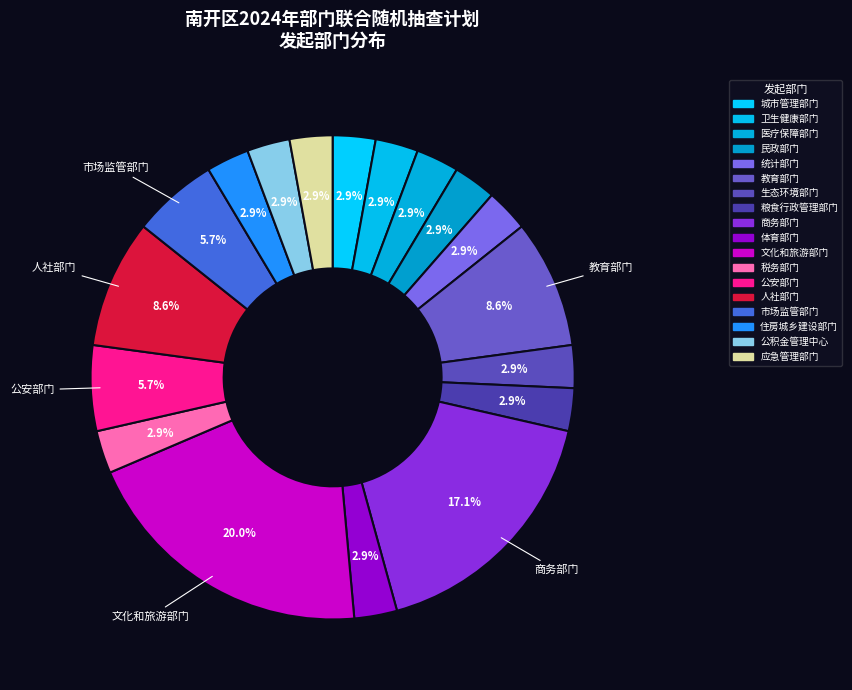

What portion of the pie excludes 公安部门?

94.3%